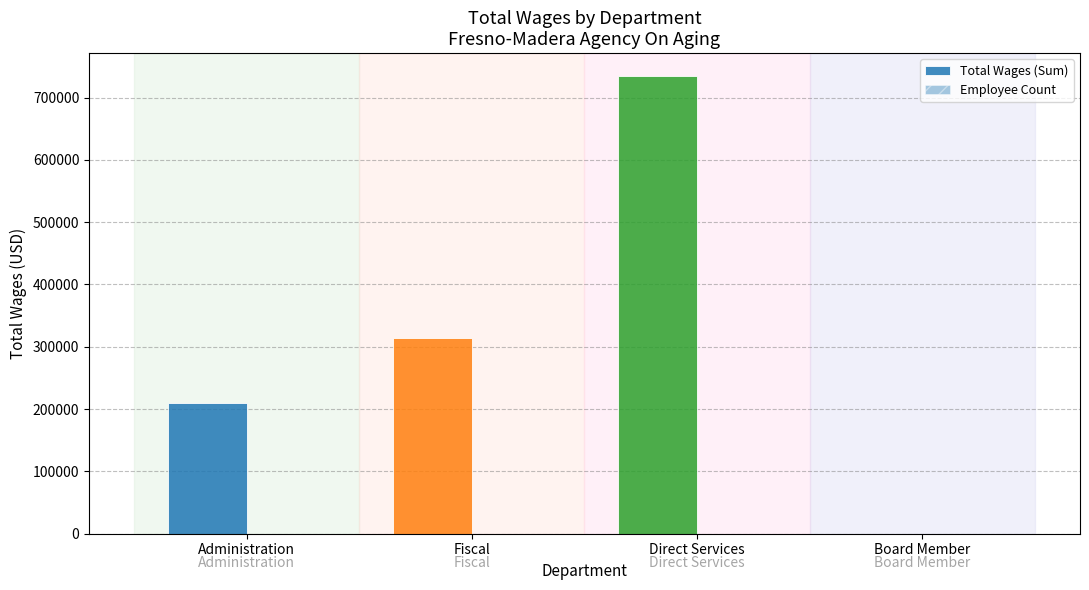

What is the difference between the Employee Count values at Fiscal and Direct Services?

22